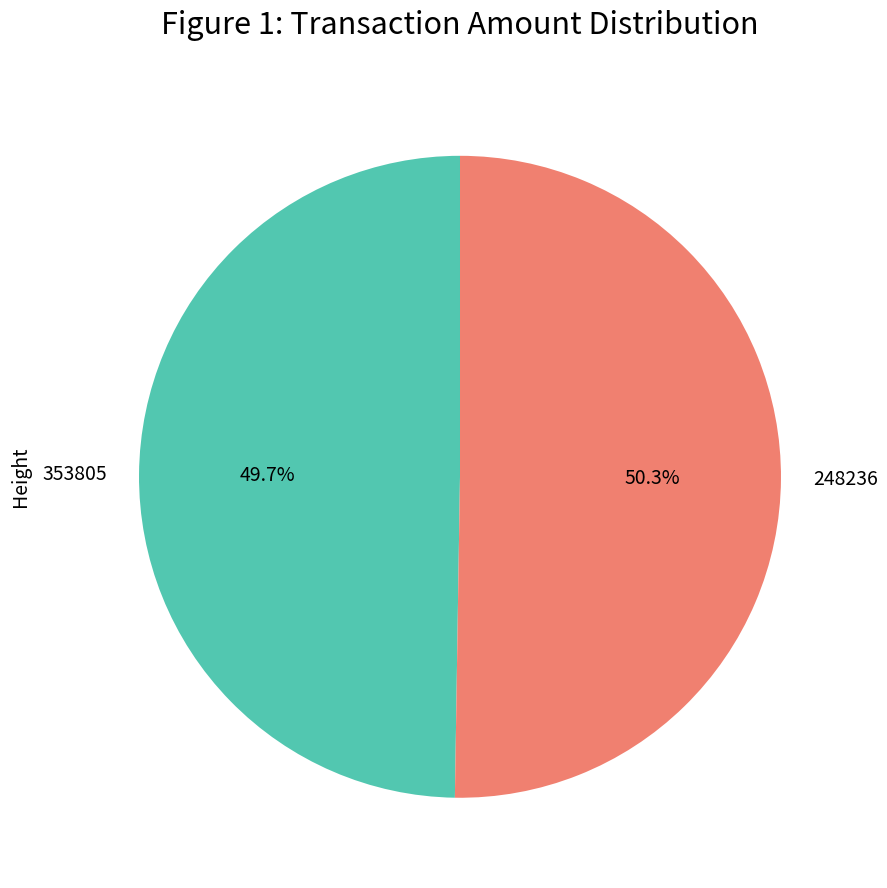

Do 248236 and 353805 together represent more than half of the pie?

Yes